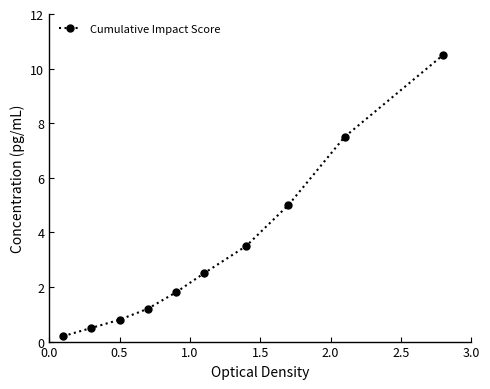

Is this an area chart (filled region under the line)?

No